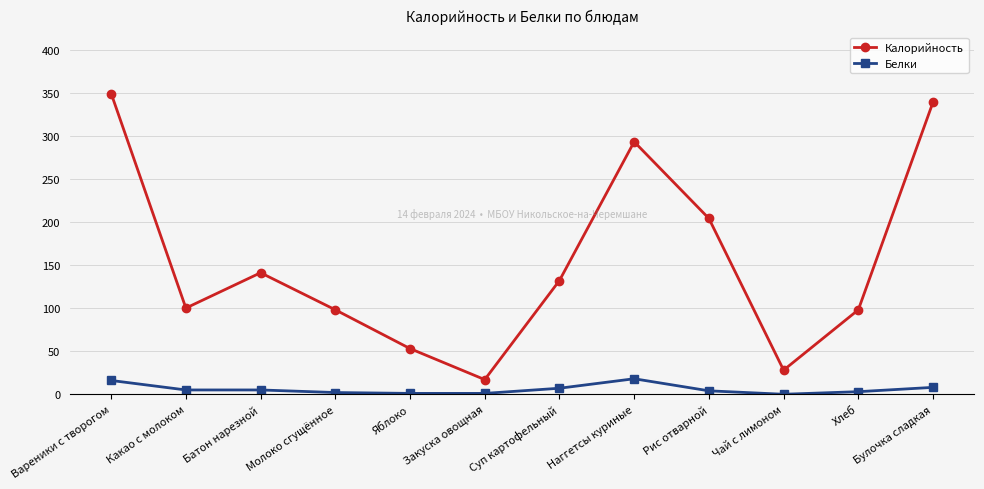

Which series has the largest total across all categories?

Калорийность